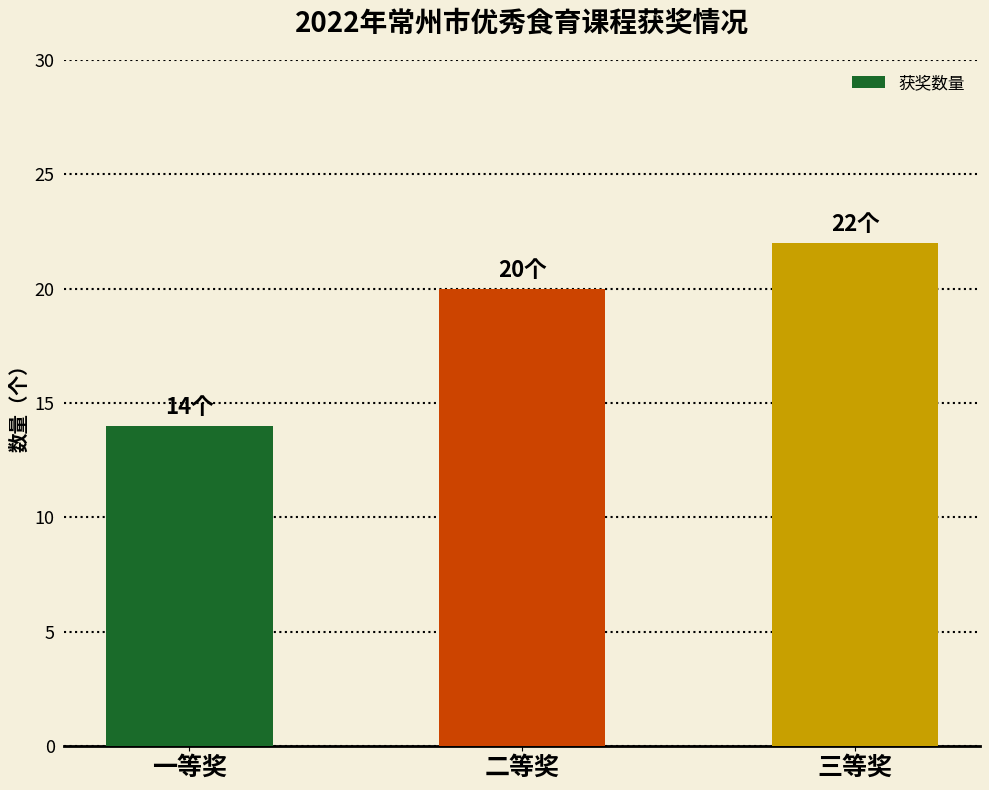

Is it true that the value at 二等奖 is 20?

True